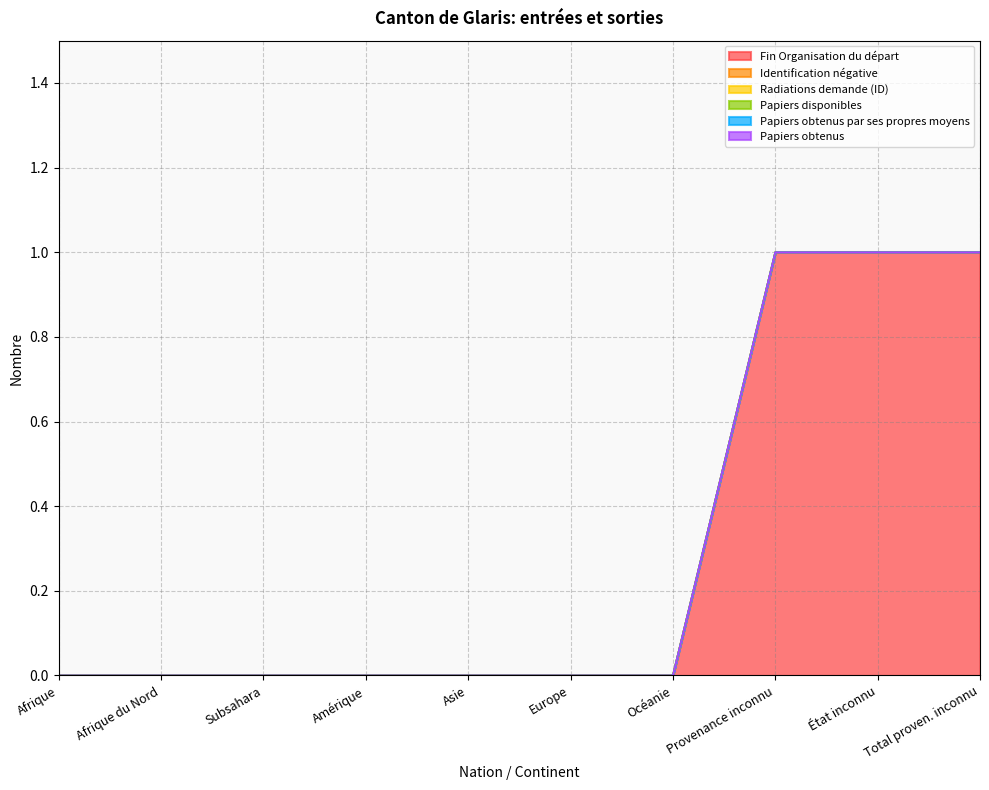

At which label does Papiers obtenus reach its peak?

Afrique